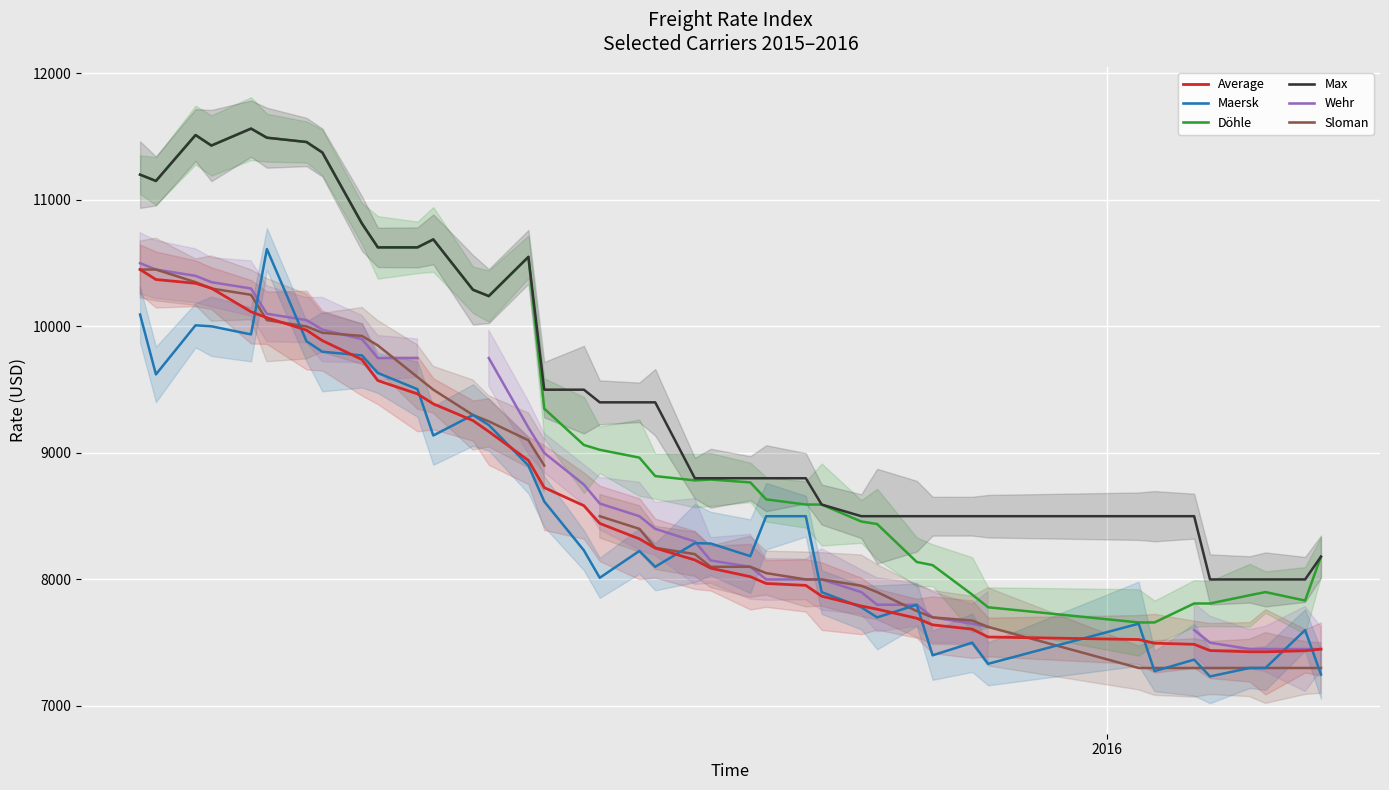

How many interior local peaks does the Max series have?

4